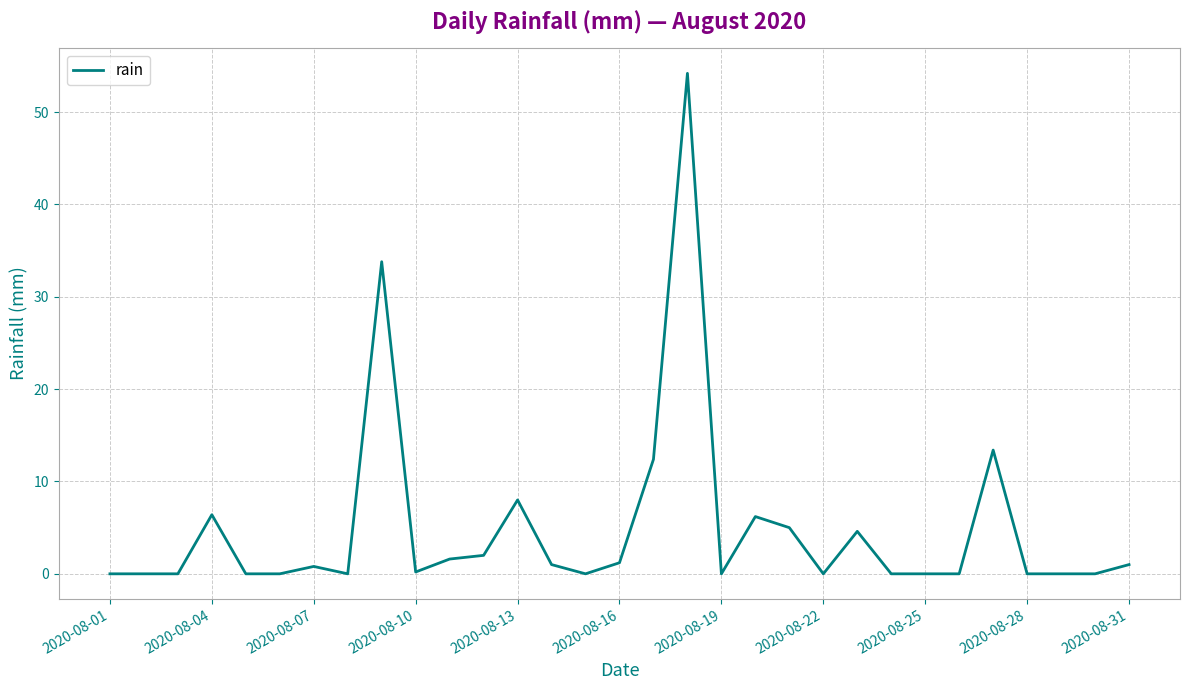

What is the maximum value shown in the chart?

54.2